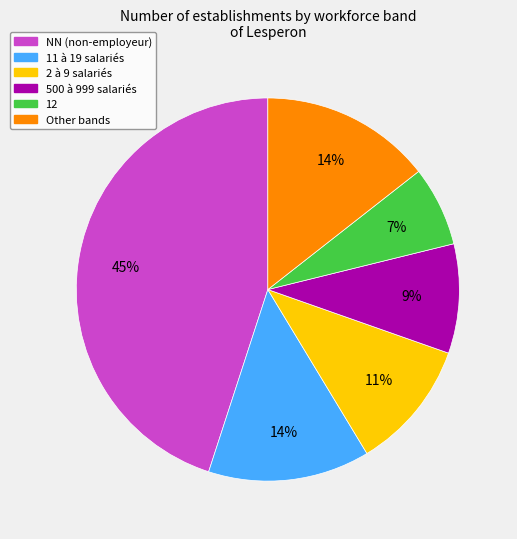

Is there a majority slice in this chart?

No